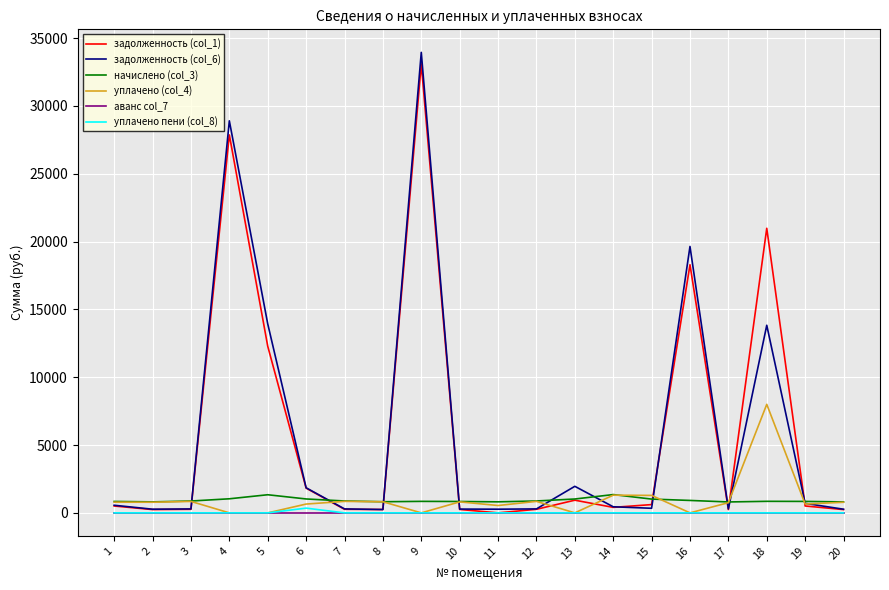

What are all the series names shown in the legend?

задолженность (col_1), задолженность (col_6), начислено (col_3), уплачено (col_4), аванс col_7, уплачено пени (col_8)